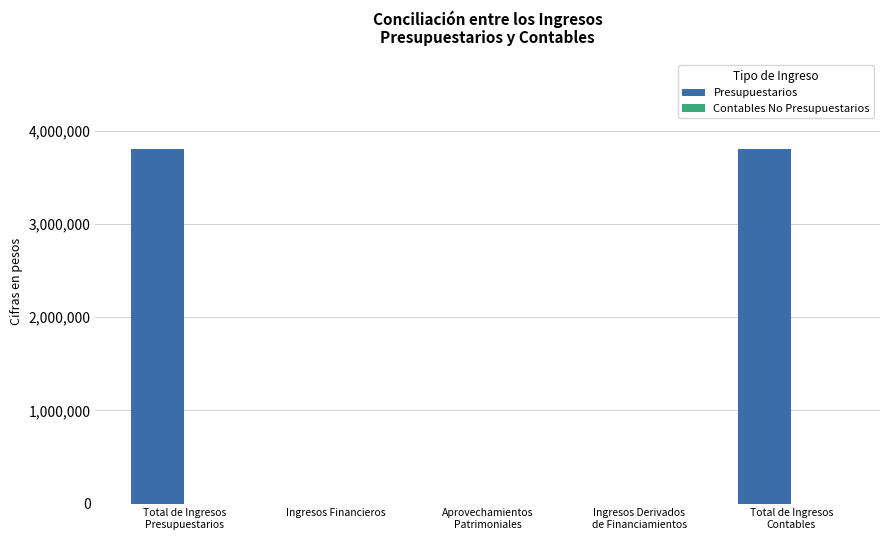

How many data points does each series have?

5